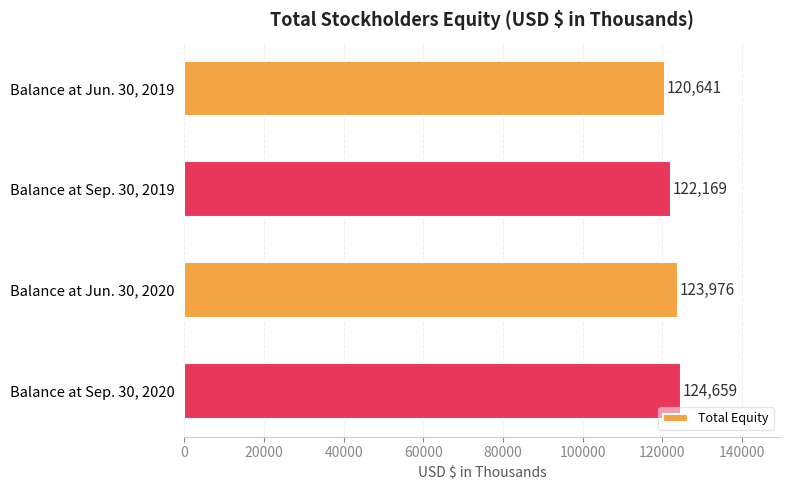

The chart shows a value of 124659 at Balance at Sep. 30, 2020. True or false?

True